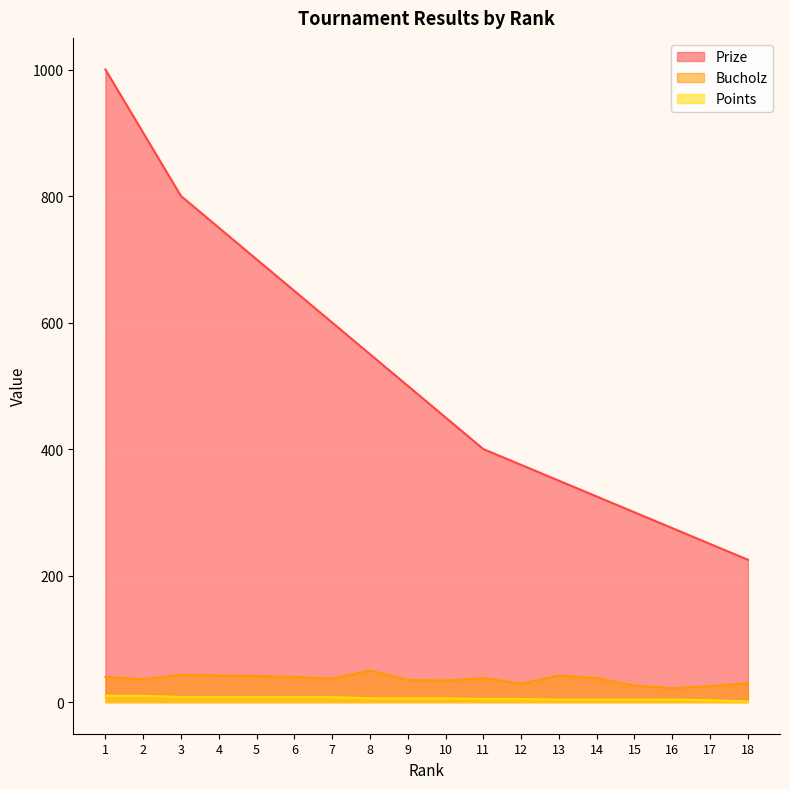

What is the average value of the Bucholz series?

36